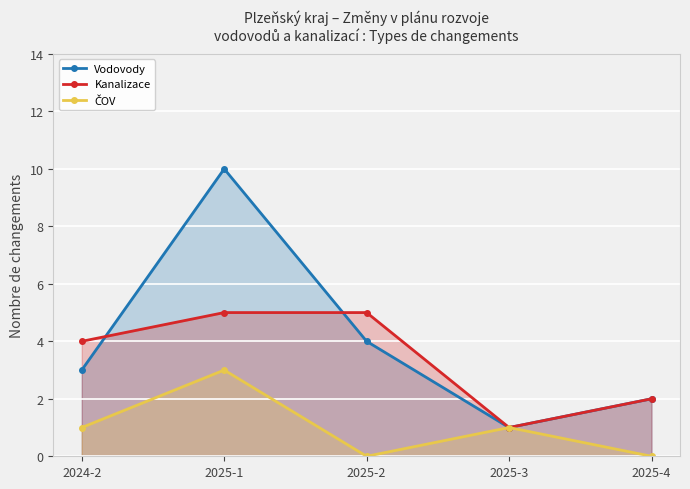

How many interior local valleys does the ČOV series have?

1